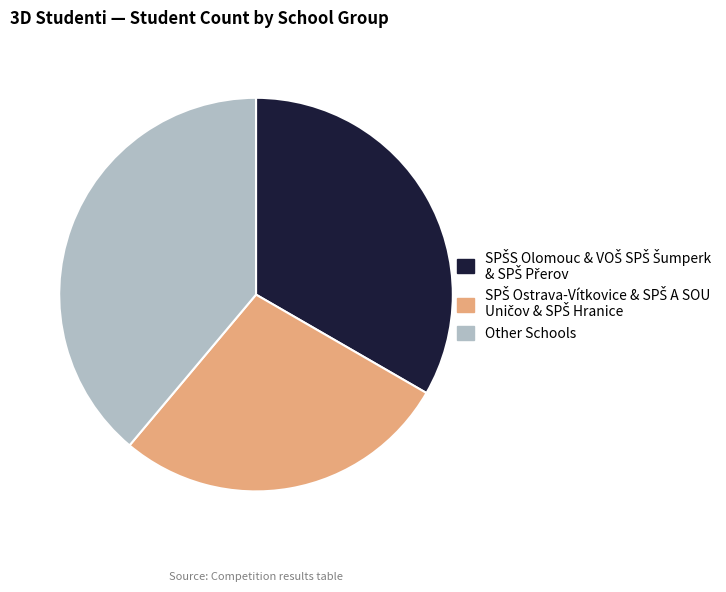

Which category has the biggest portion of the pie?

Other Schools